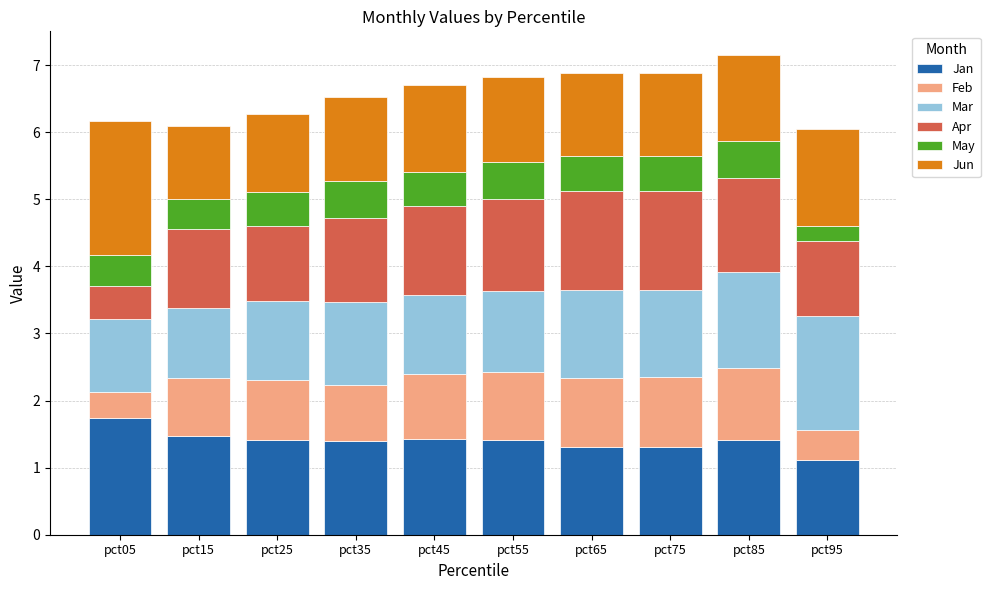

What is the total value across all series at pct15?

6.1